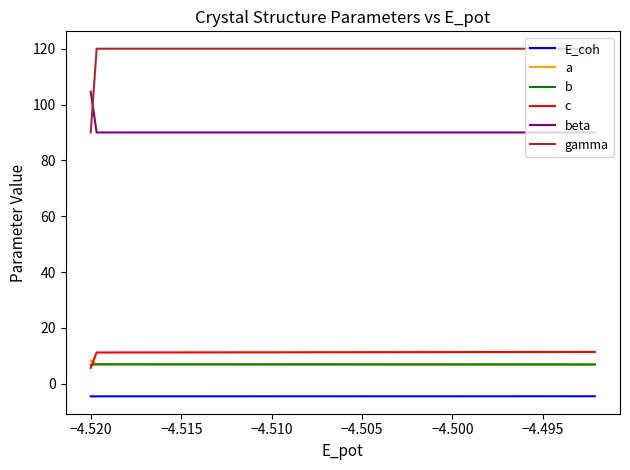

What is the greatest value displayed?

120.0